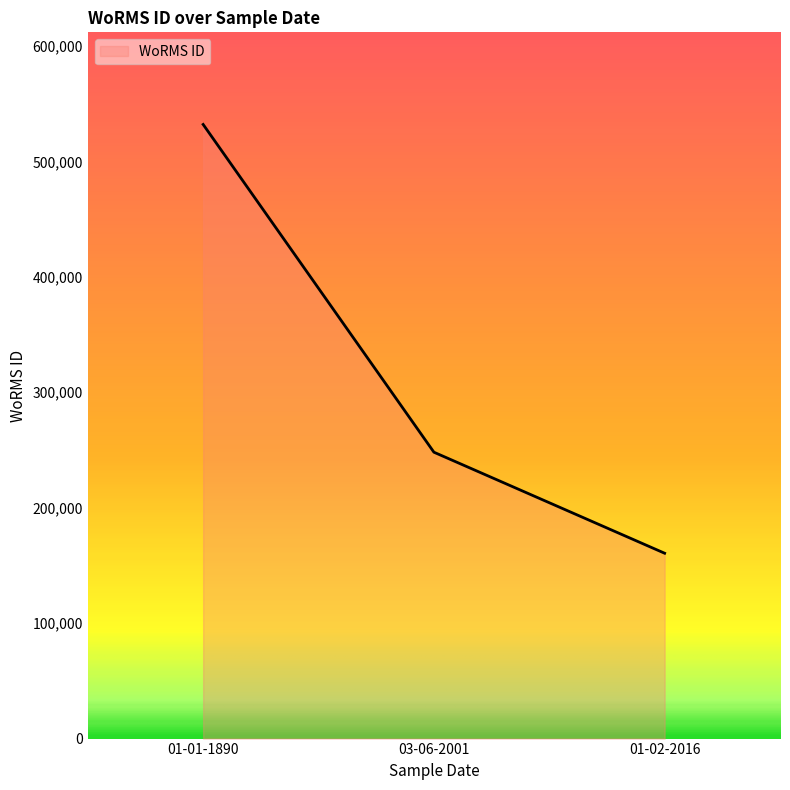

How many lines are shown in the chart?

1